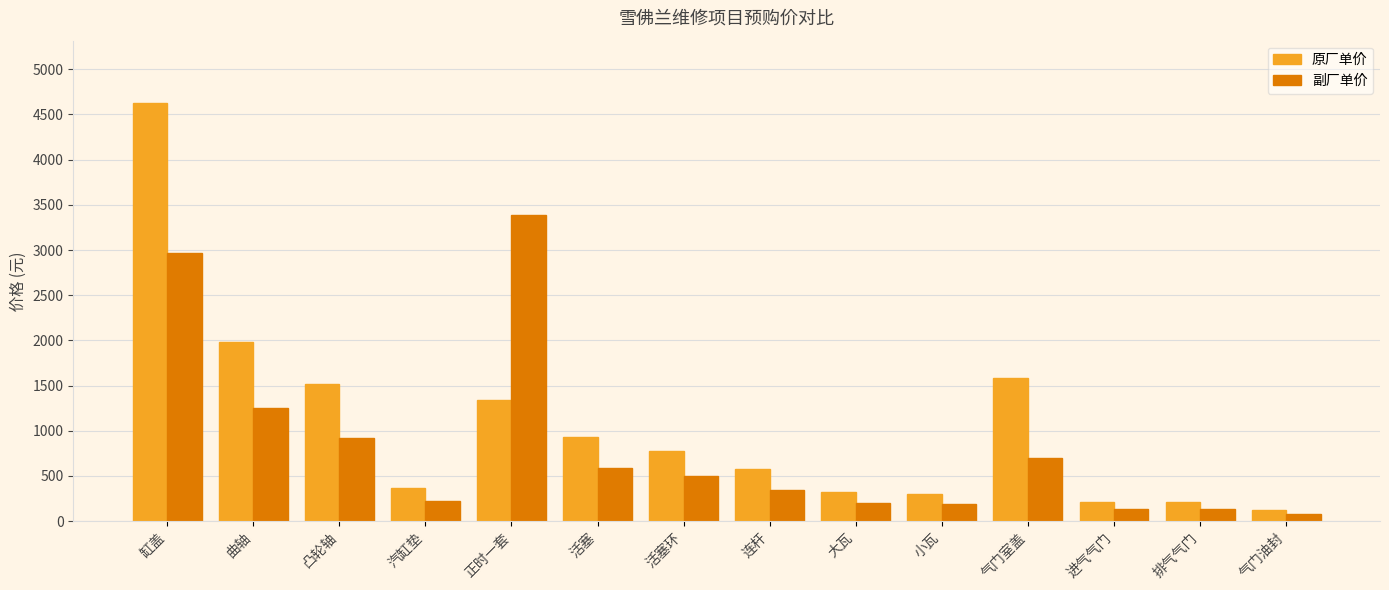

What is the difference between the highest and lowest values at 汽缸垫?

145.7